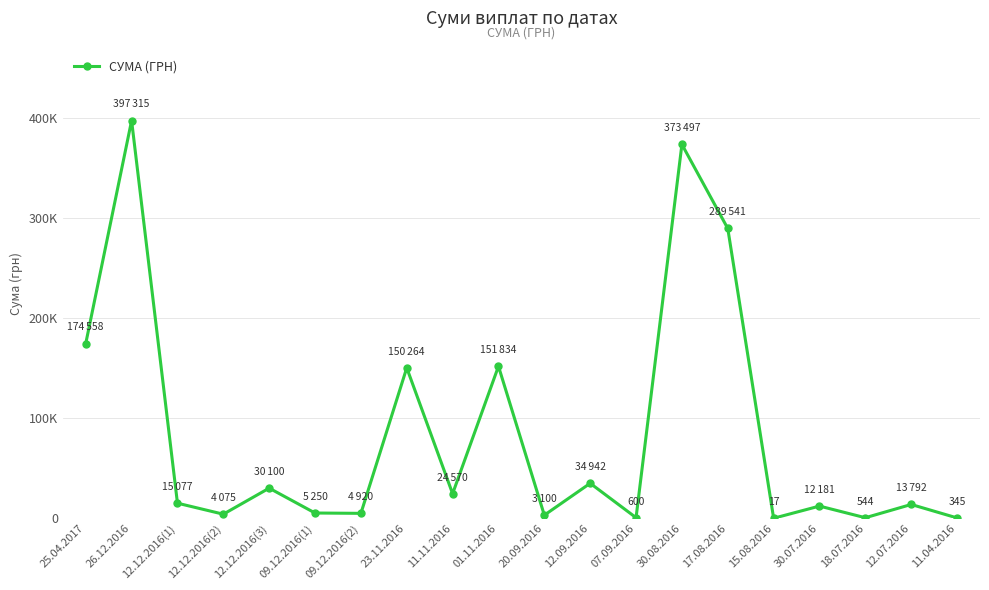

Does the chart have visible grid lines?

Yes